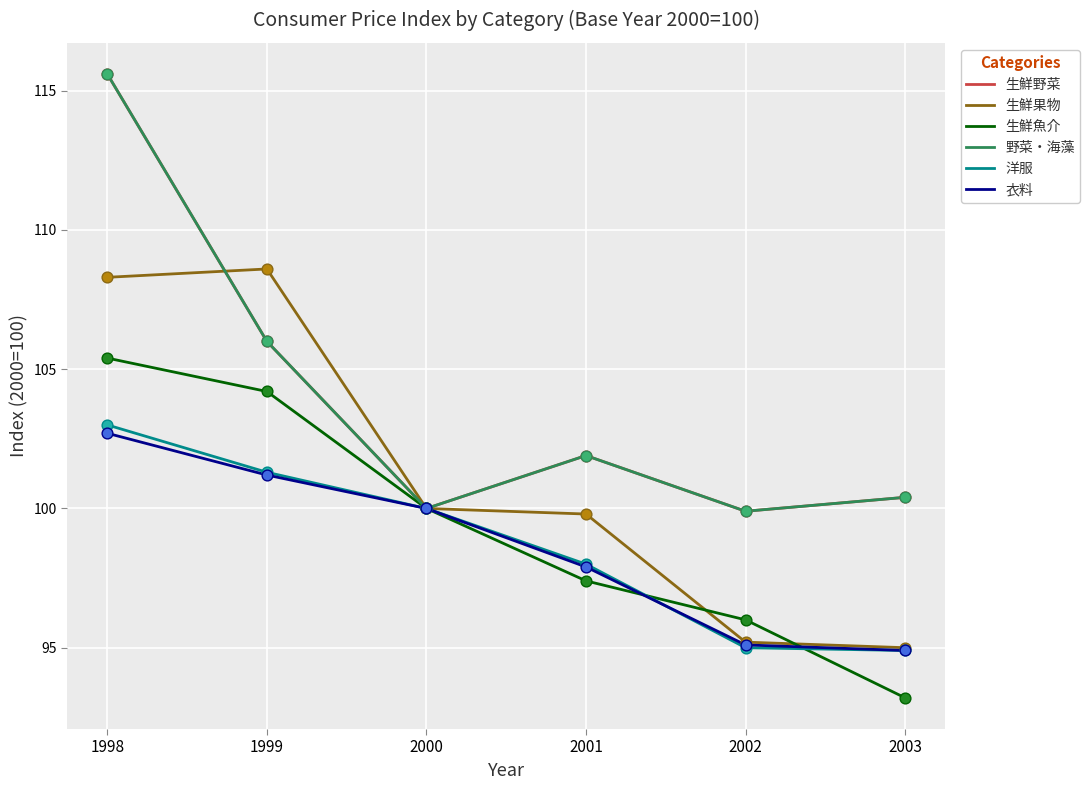

Is the value of 生鮮果物 at 1998 greater than the value of 野菜・海藻 at 1999?

Yes